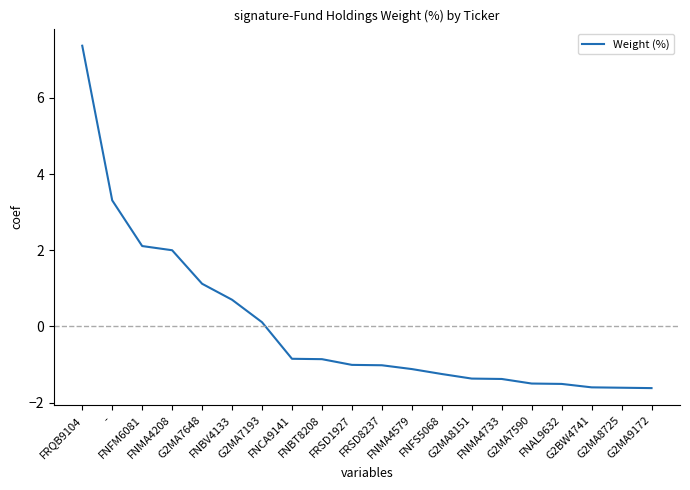

What is the ratio of the value at G2MA7648 to the value at FNFM6081?

0.5